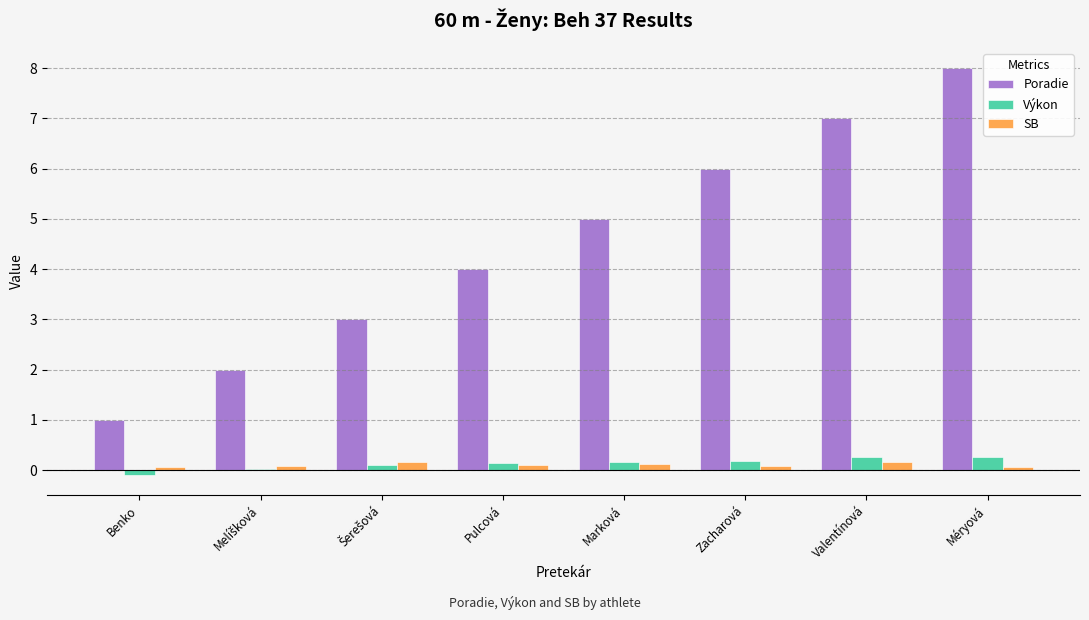

At which category is the sum across all series the highest?

Méryová